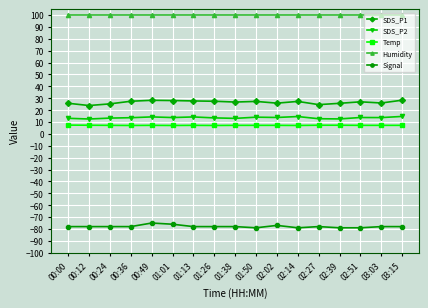

Is this an area chart (filled region under the line)?

No